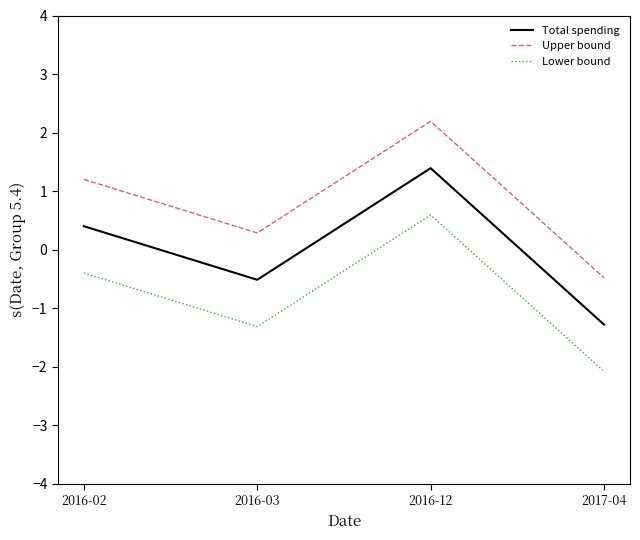

In Upper bound, how many points are lower than both neighbors (excluding endpoints)?

1